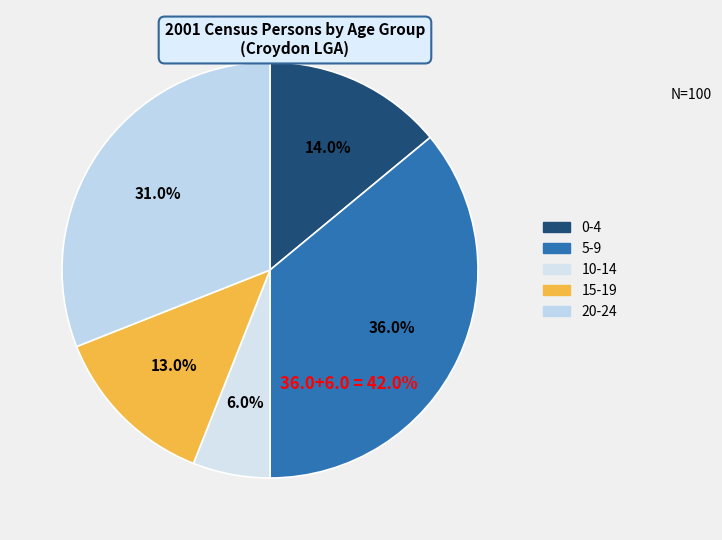

What is the change in value from 0-4 to 5-9?

+22